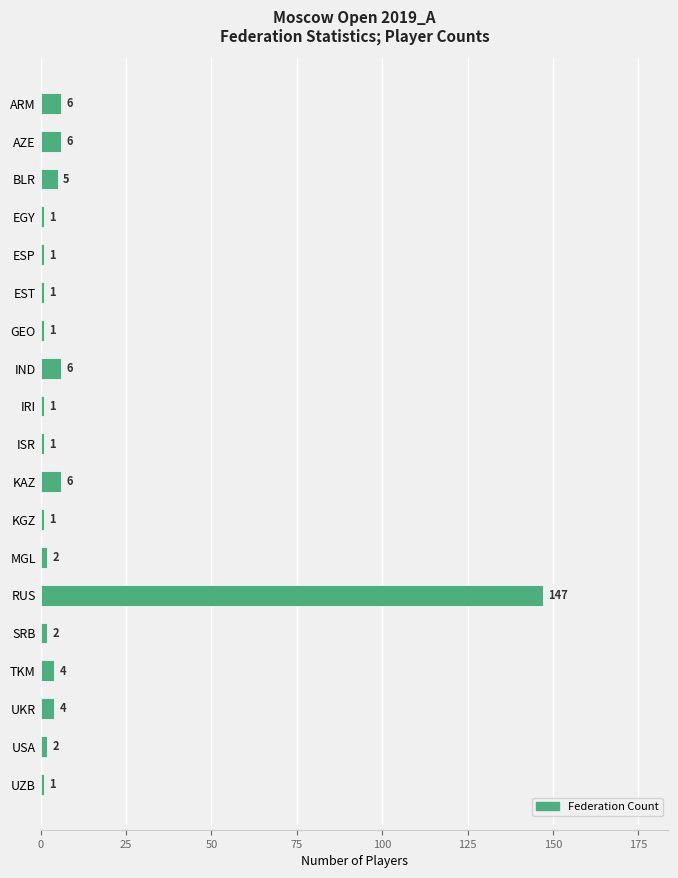

True or false: the data shows 147 at RUS.

True